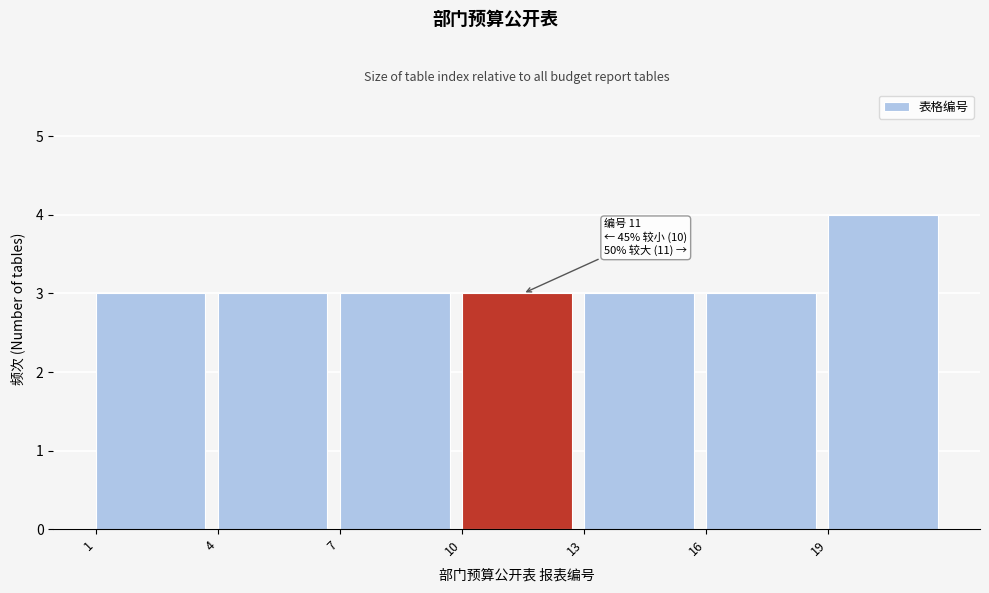

Which range on the x-axis has the tallest bar?

19 to 22